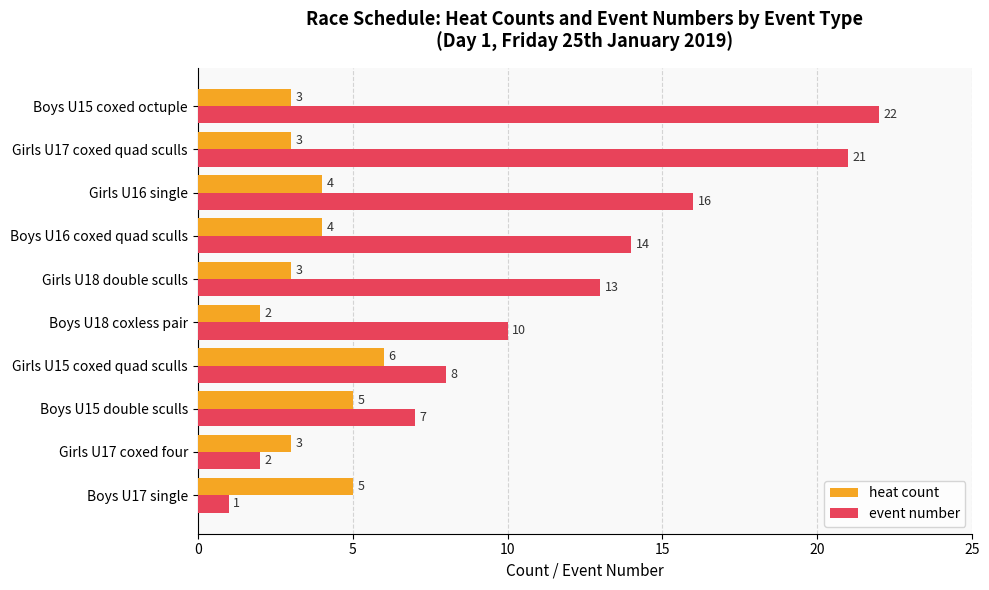

How many heat count values are between 3 and 5?

8